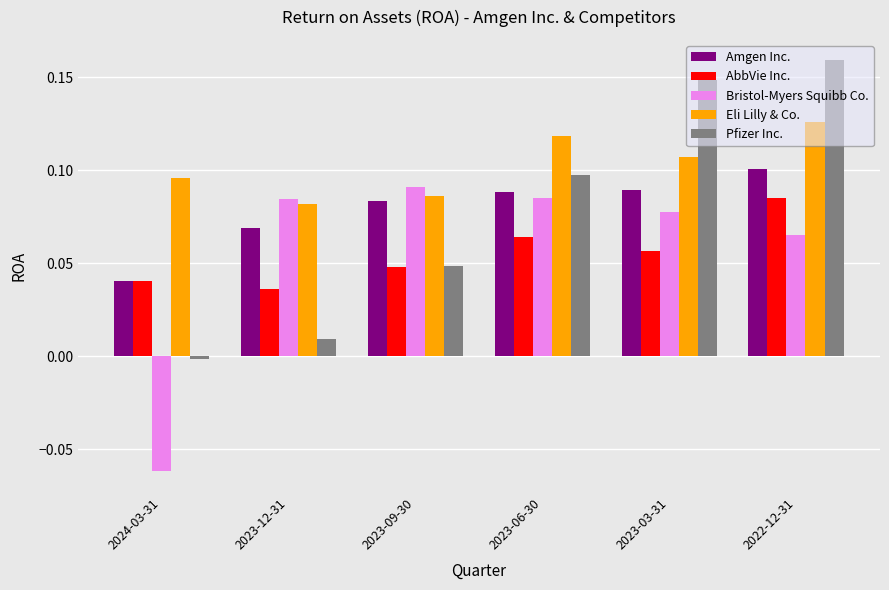

Which series has the largest range (max minus min)?

Pfizer Inc.